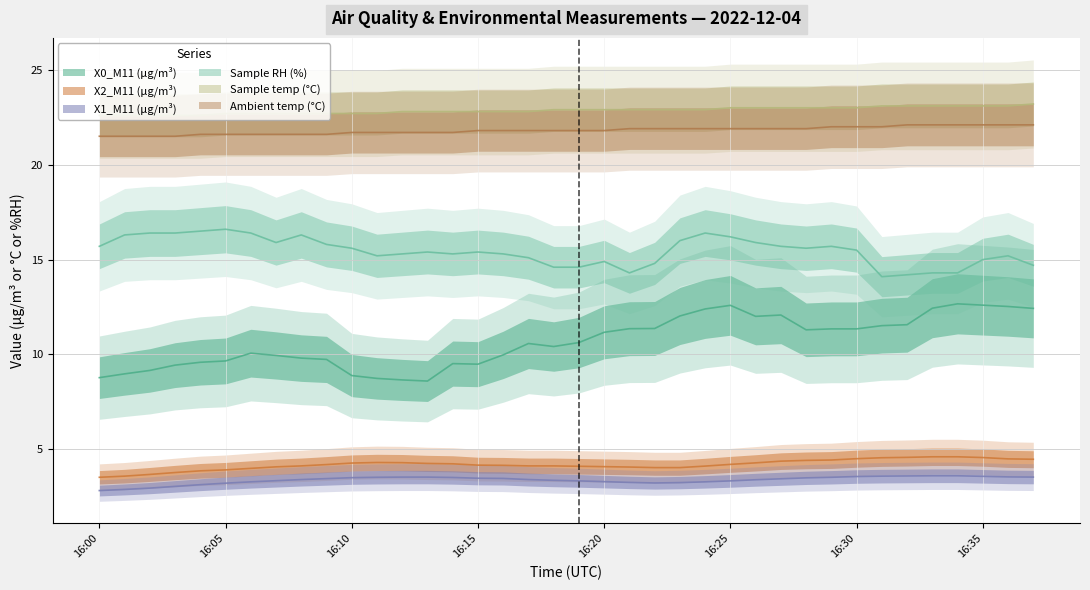

What are all the series names shown in the legend?

X0_M11 (μg/m³), X2_M11 (μg/m³), X1_M11 (μg/m³), Sample RH (%), Sample temp (°C), Ambient temp (°C)